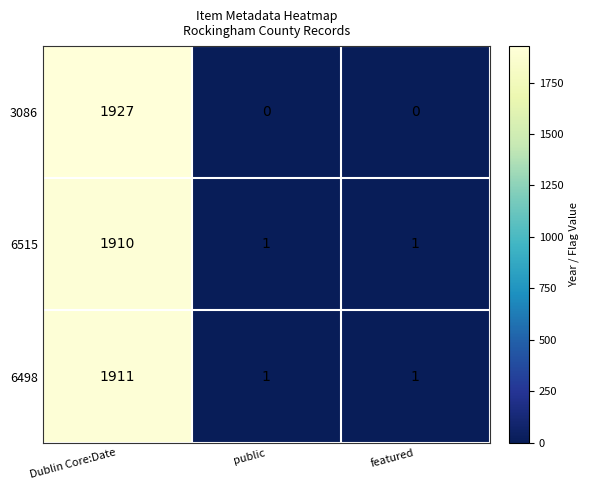

Reading right to left, extract all data points from this chart.

3086: 0	0	1927
6515: 1	1	1910
6498: 1	1	1911